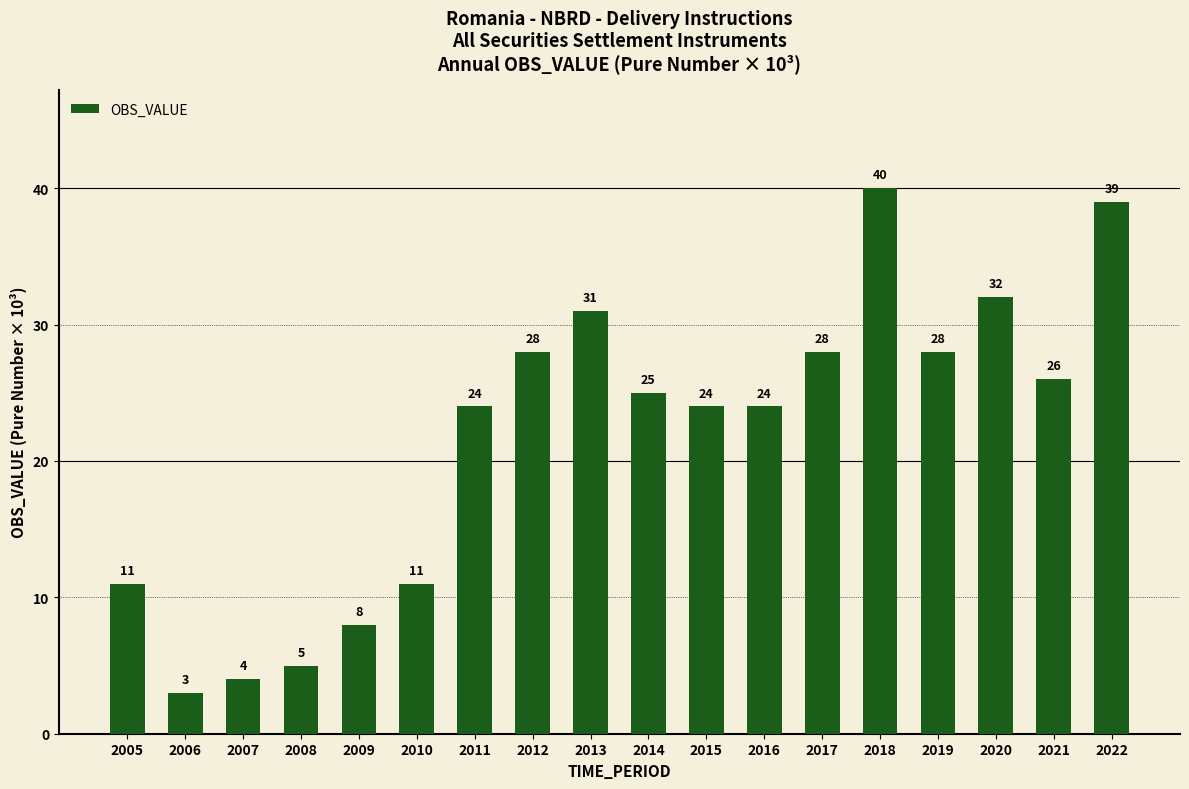

True or false: the data shows 47 at 2017.

False